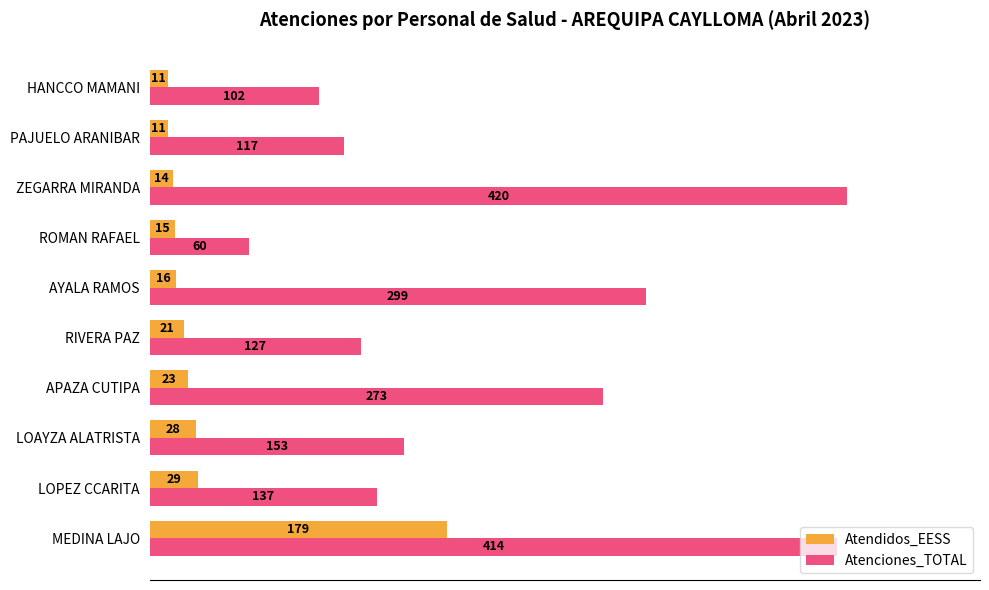

What are all the series names shown in the legend?

Atendidos_EESS, Atenciones_TOTAL